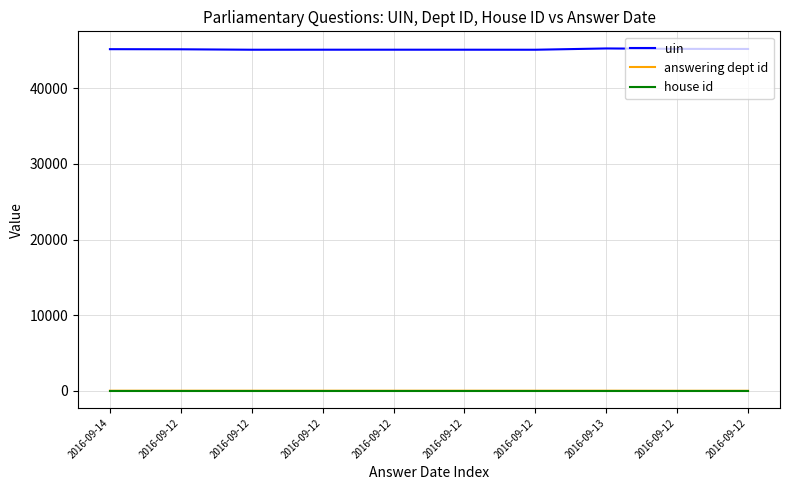

Which label corresponds to the largest value in the chart?

2016-09-13